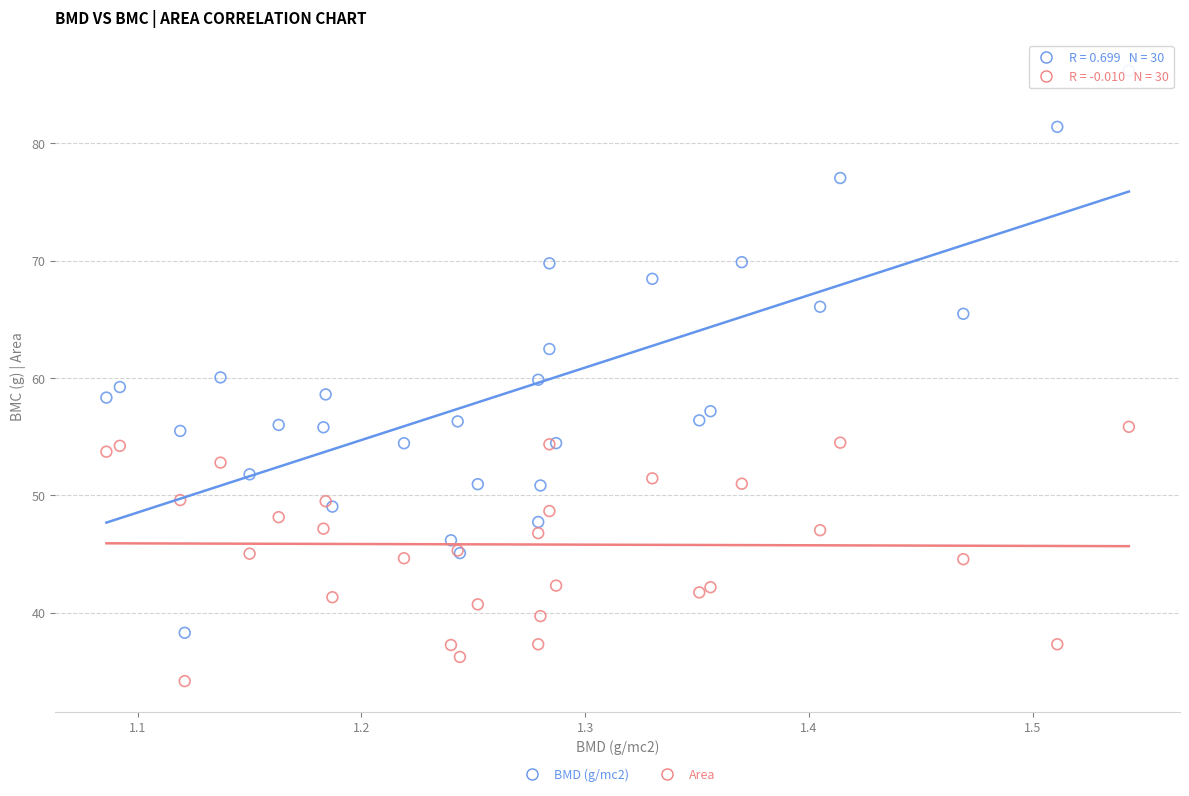

Which series reaches the maximum Y coordinate?

BMD (g/mc2)